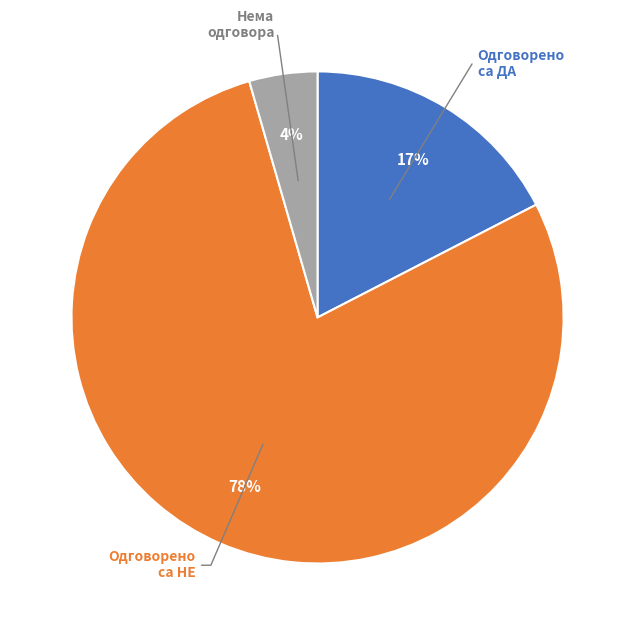

To the nearest percent, what is the average slice percentage?

33%